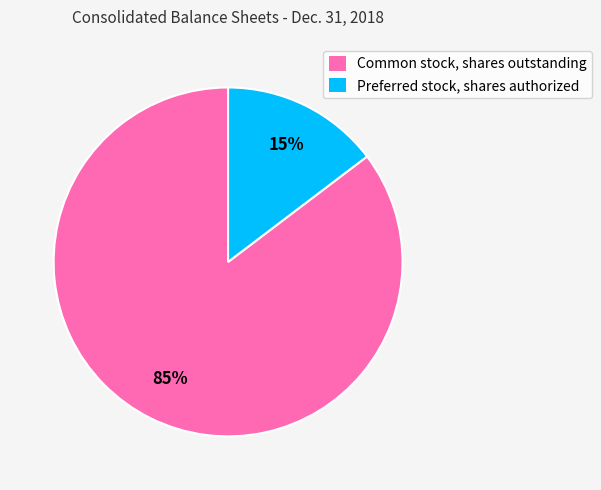

Count the number of slices in the pie.

2